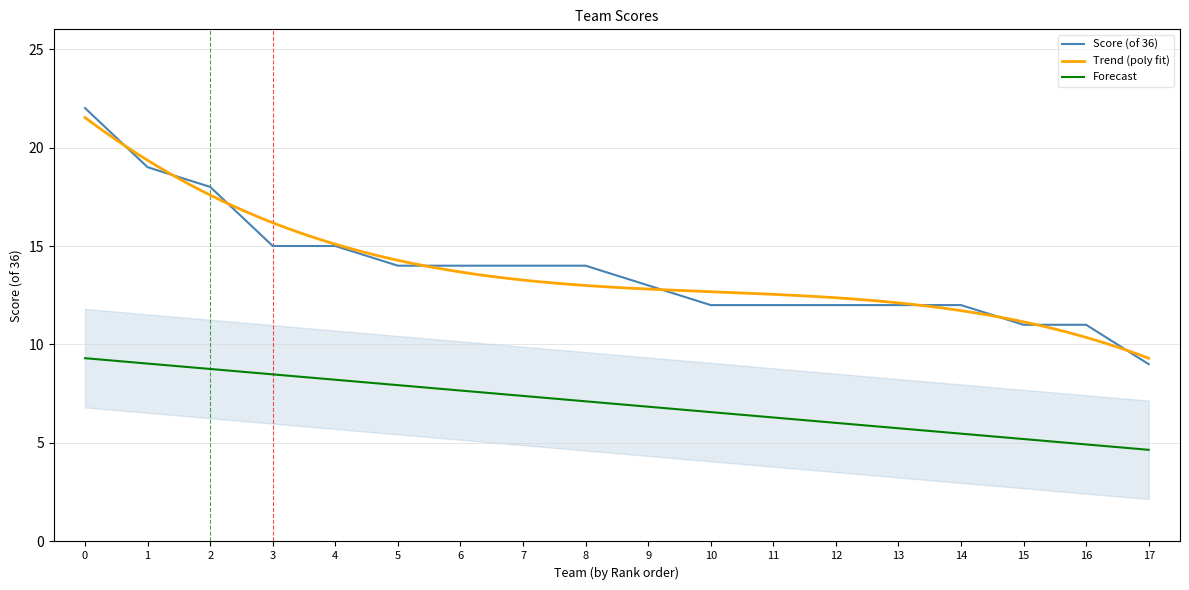

What is the average value?

14